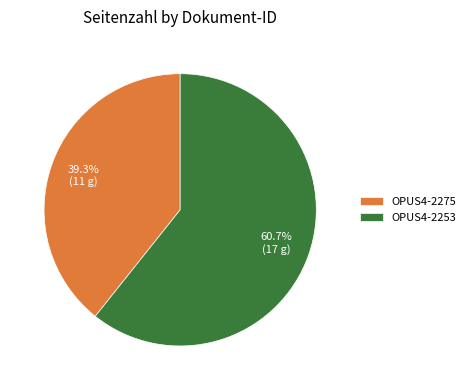

To the nearest percent, what percentage of the pie is OPUS4-2275?

39%